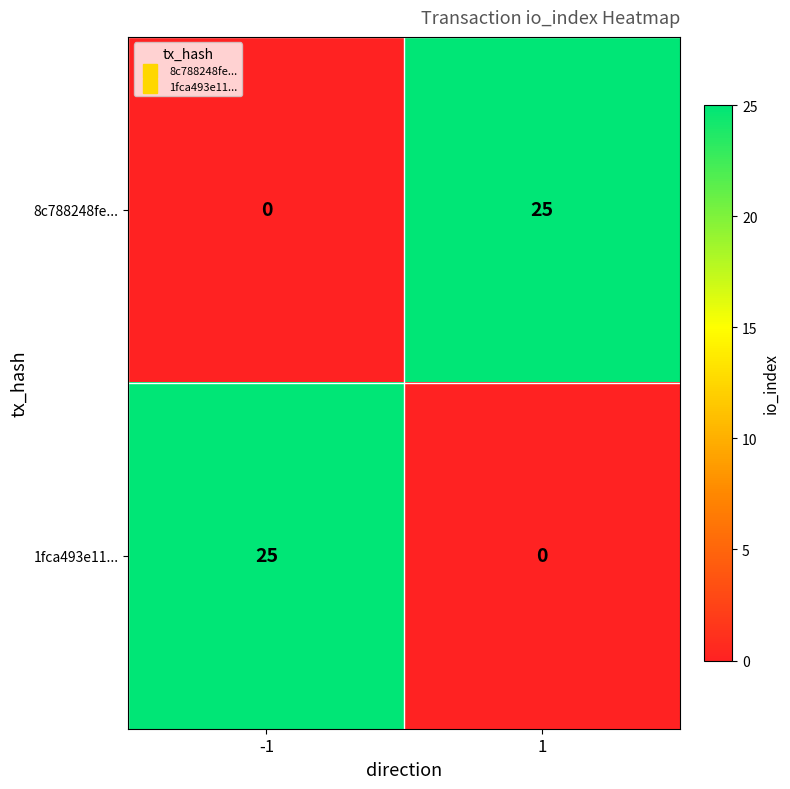

The 8c788248fe... series shows 14 at 1. True or false?

False